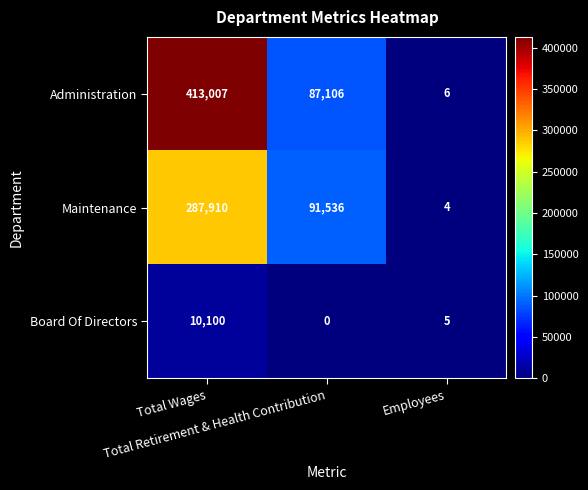

How many Administration values are between 6 and 413007?

3